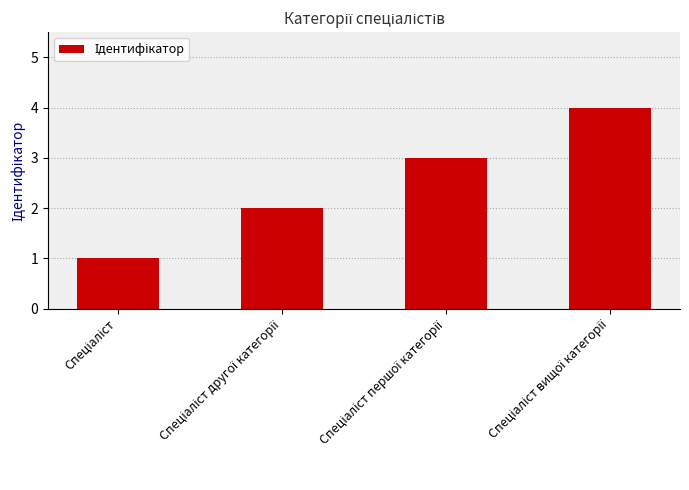

What is the sum of all values?

10